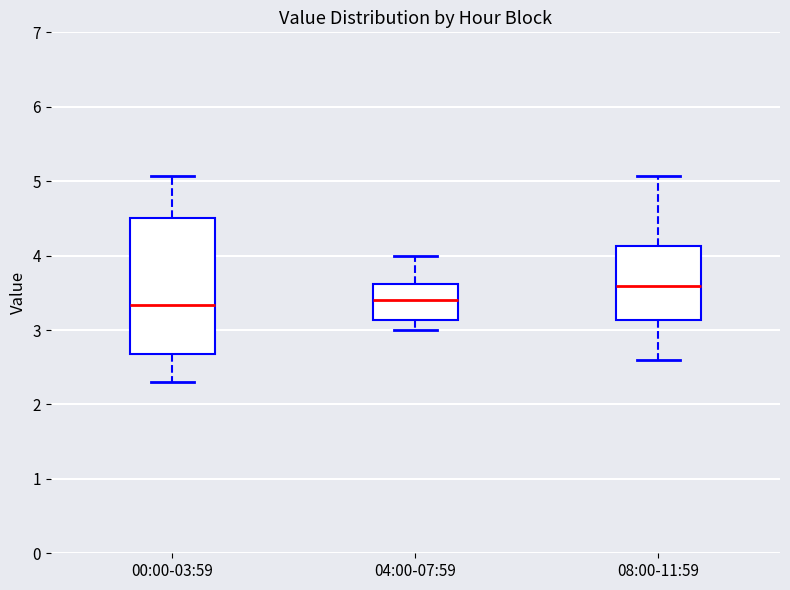

Reading left to right, transcribe this box plot: for each box, give where its median line is, the range the box spans, and where its two whiskers end, as read against the y-axis. The values are not printed on the chart, so give them approximately, as read against the axis.

00:00-03:59: median 3.3, box 2.7 to 4.5, whiskers 2.3 to 5.1
04:00-07:59: median 3.4, box 3.1 to 3.6, whiskers 3.0 to 4.0
08:00-11:59: median 3.6, box 3.1 to 4.1, whiskers 2.6 to 5.1